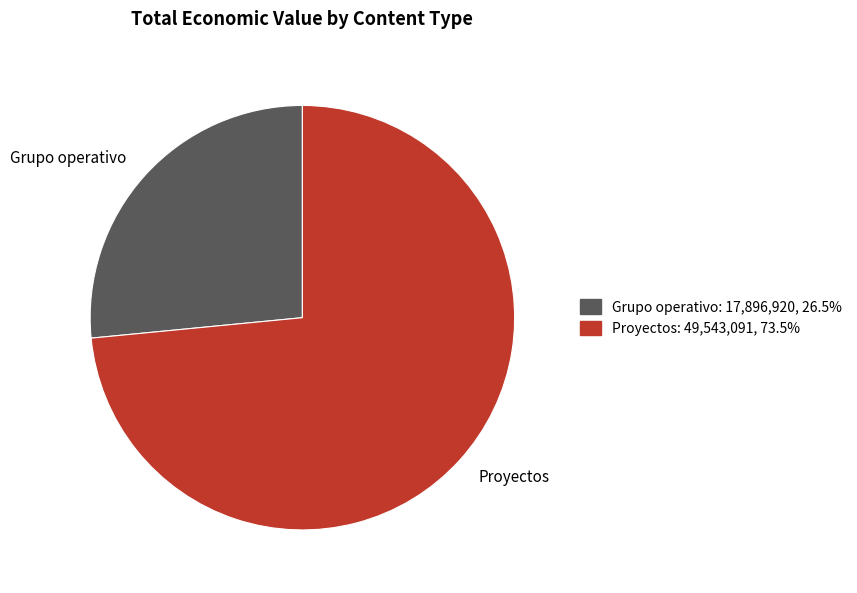

Which has a higher value, Grupo operativo or Proyectos?

Proyectos